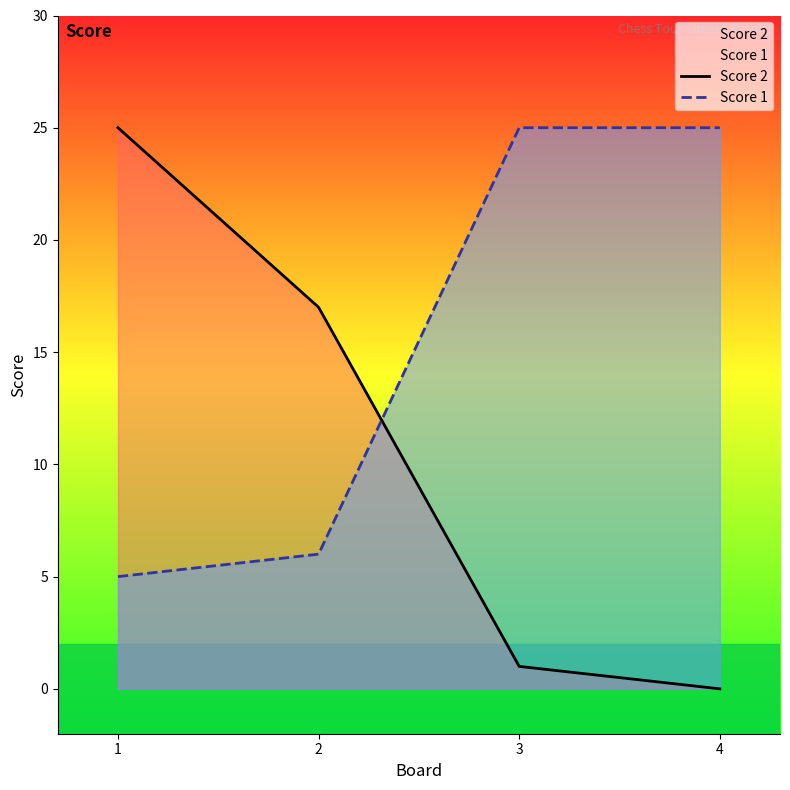

At which category is the sum across all series the highest?

1